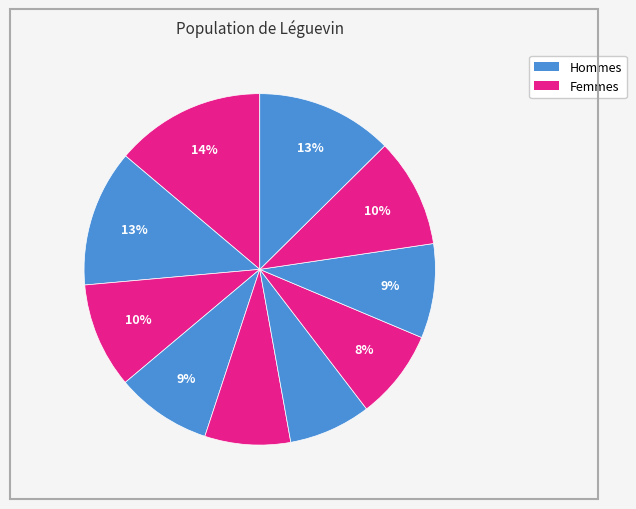

How many slices are in this pie chart?

10